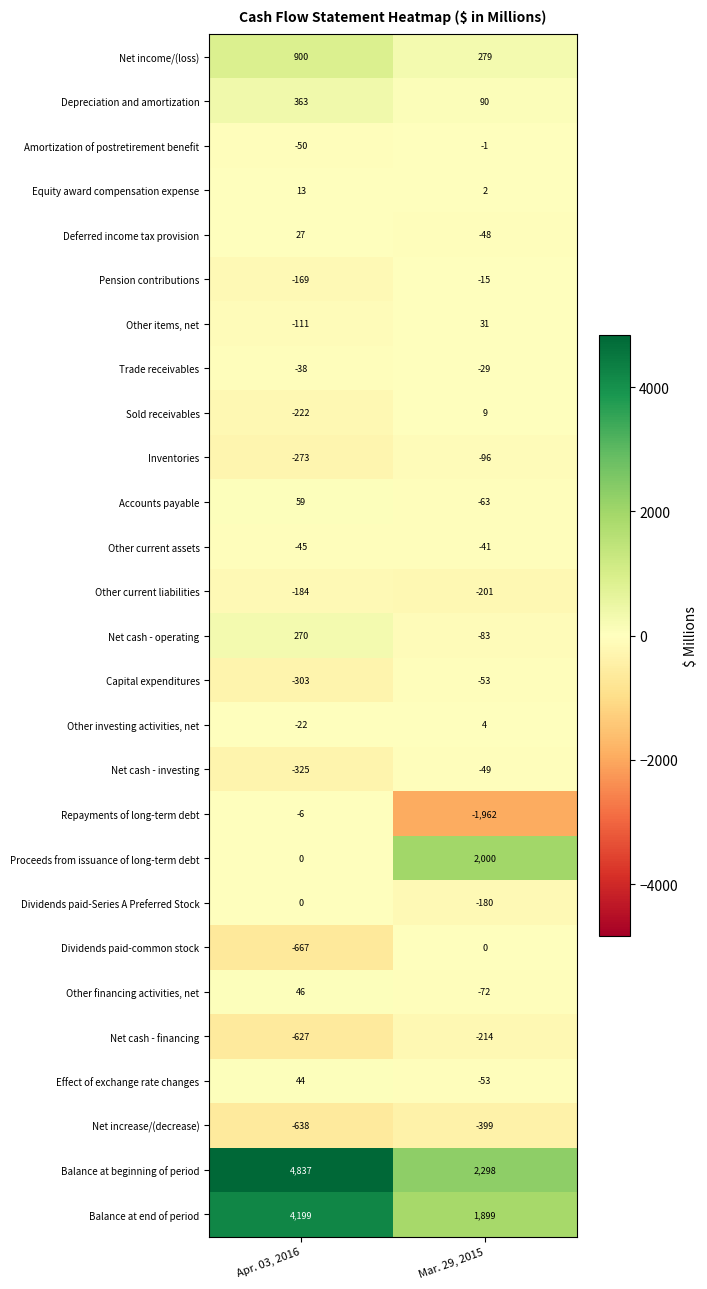

At which category does the chart reach its minimum across all series?

Mar. 29, 2015